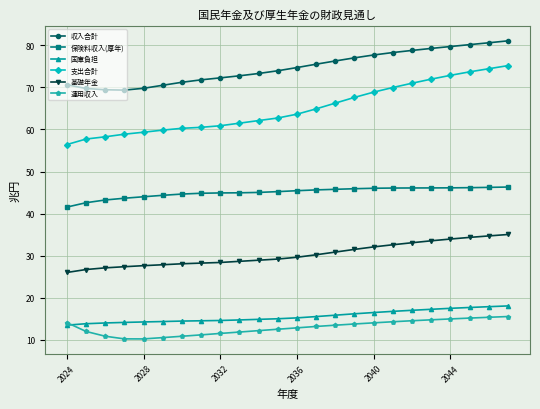

At how many categories does at least one series exceed 55?

24